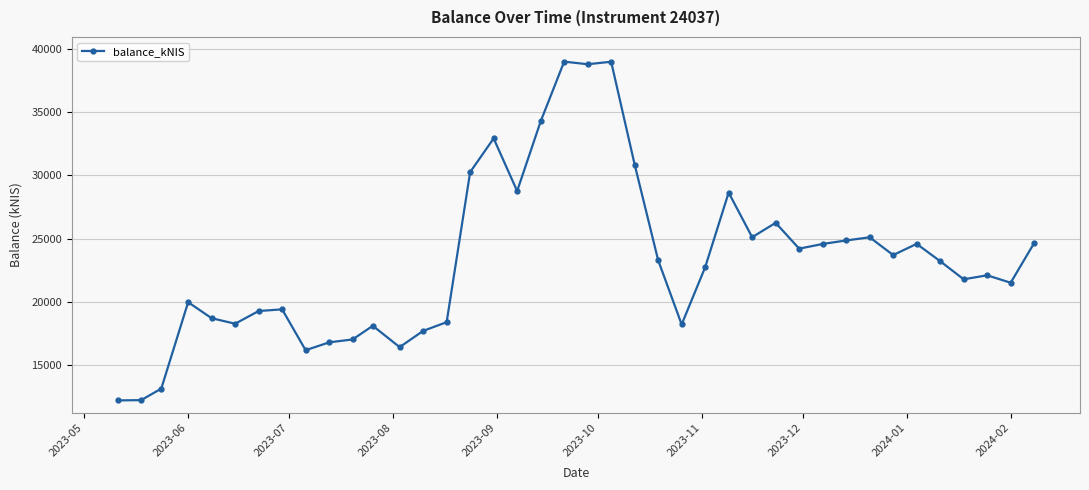

True or false: the data has more than 0 interior local peaks.

True